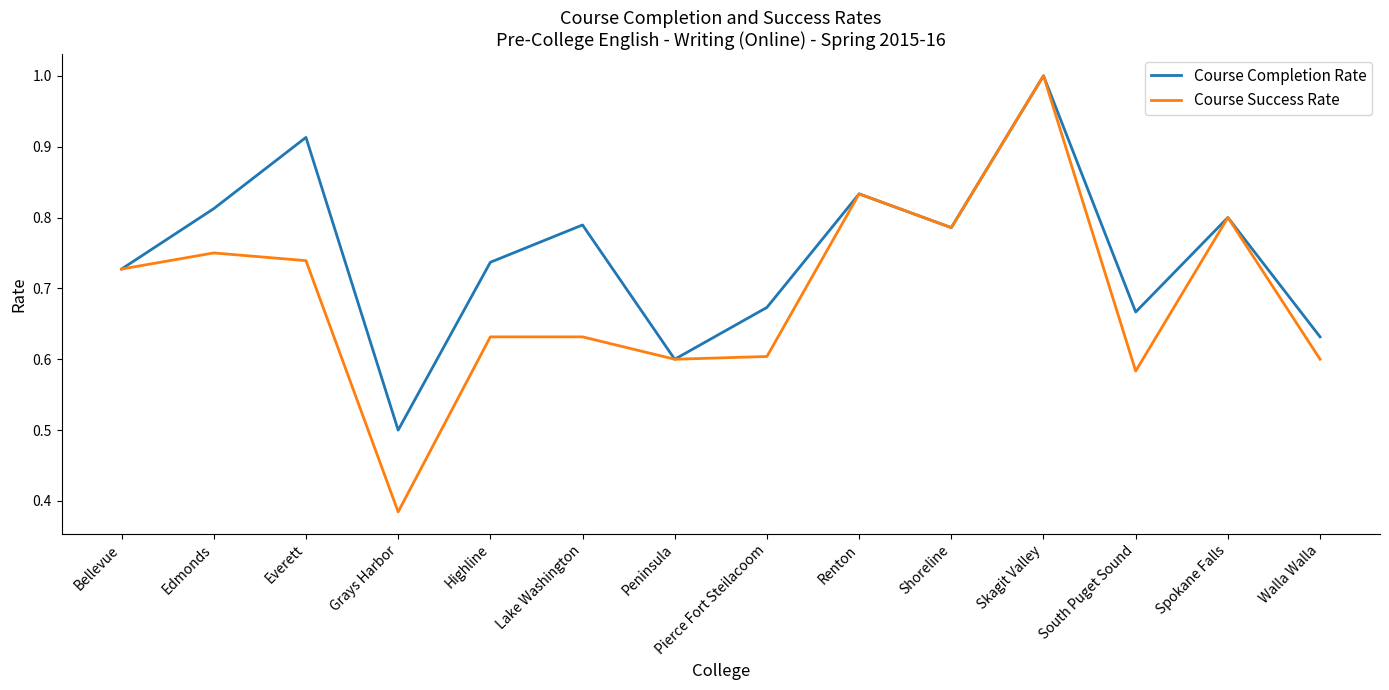

True or false: Course Completion Rate has a value of 1.2 at Highline.

False